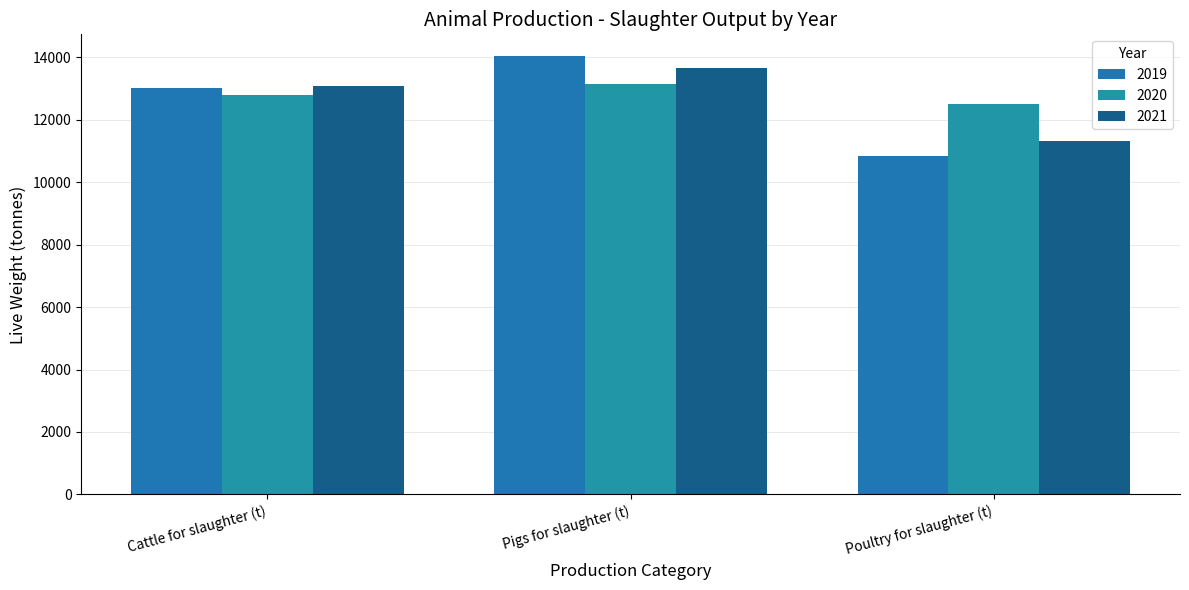

What is the smallest value displayed?

10852.7